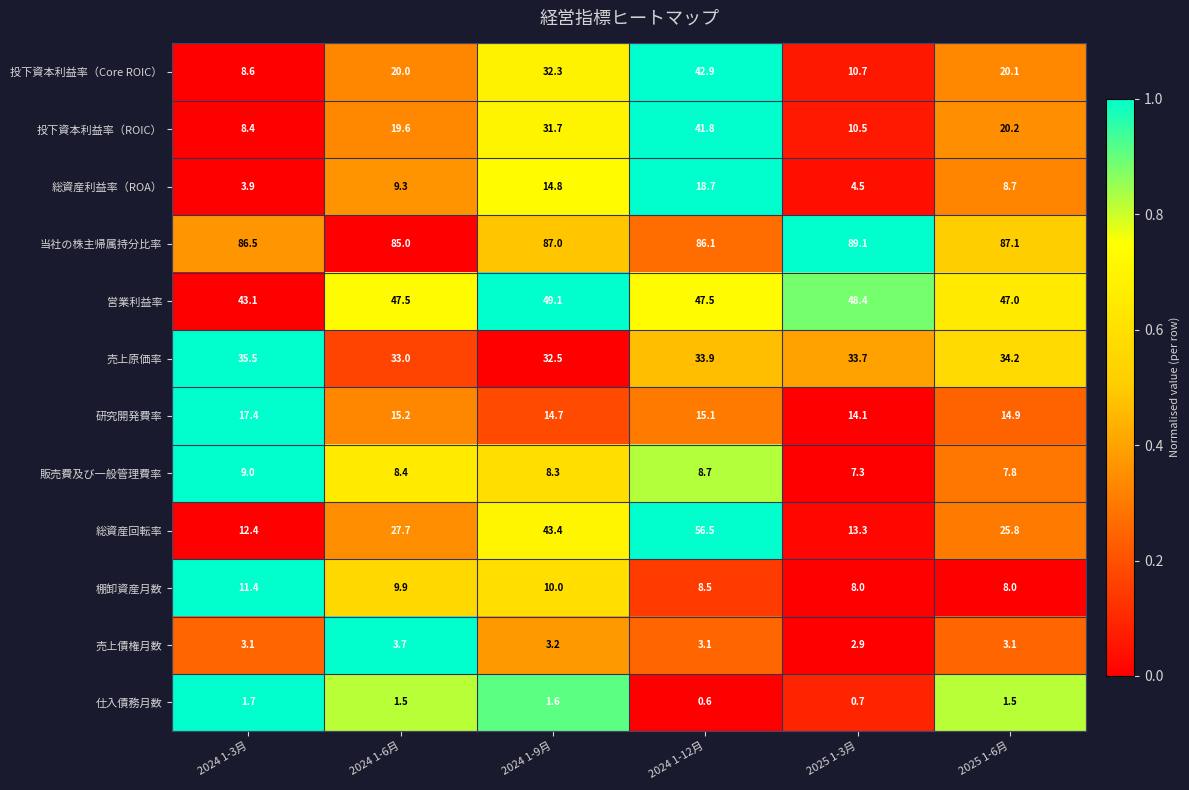

How many values in the 総資産利益率（ROA） series are below 9?

3